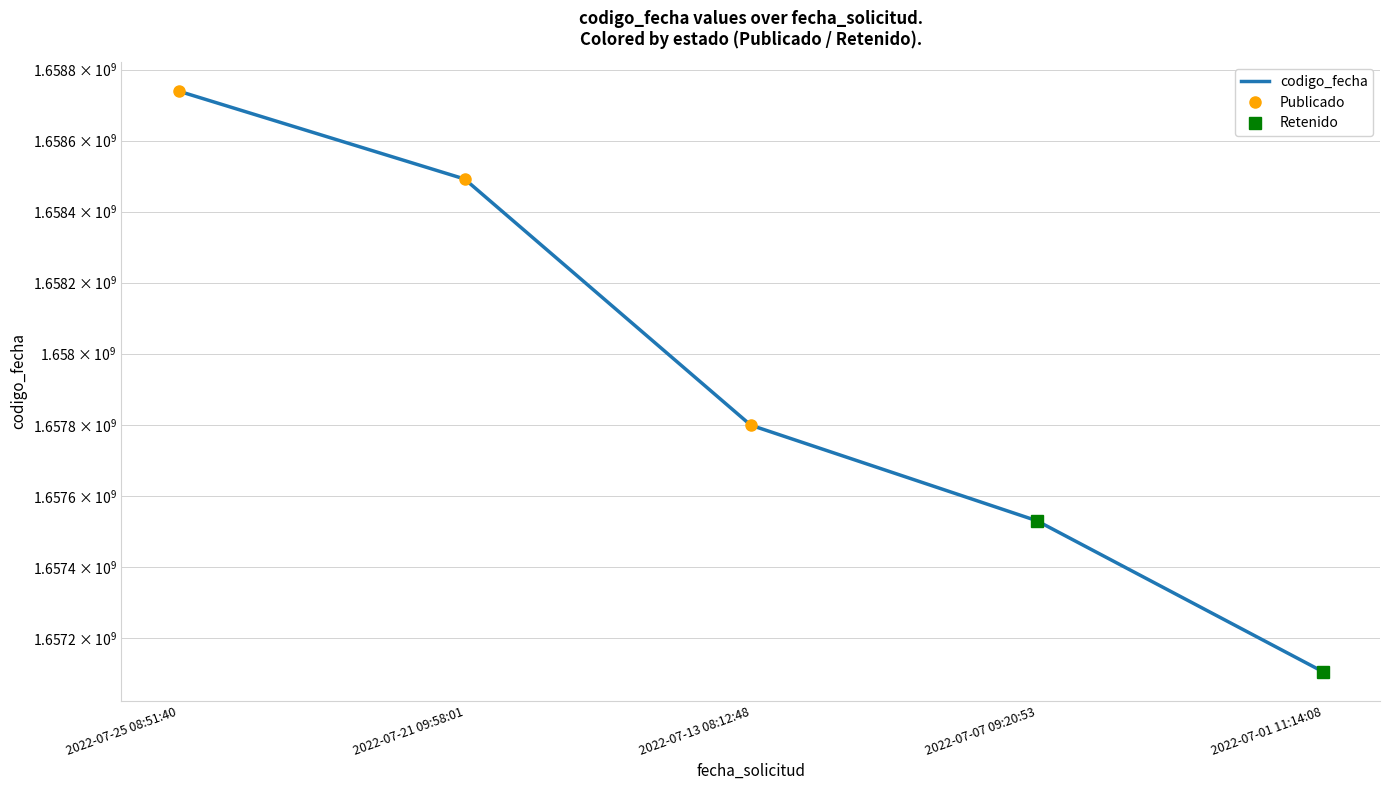

What position from the right is 2022-07-21 09:58:01?

4